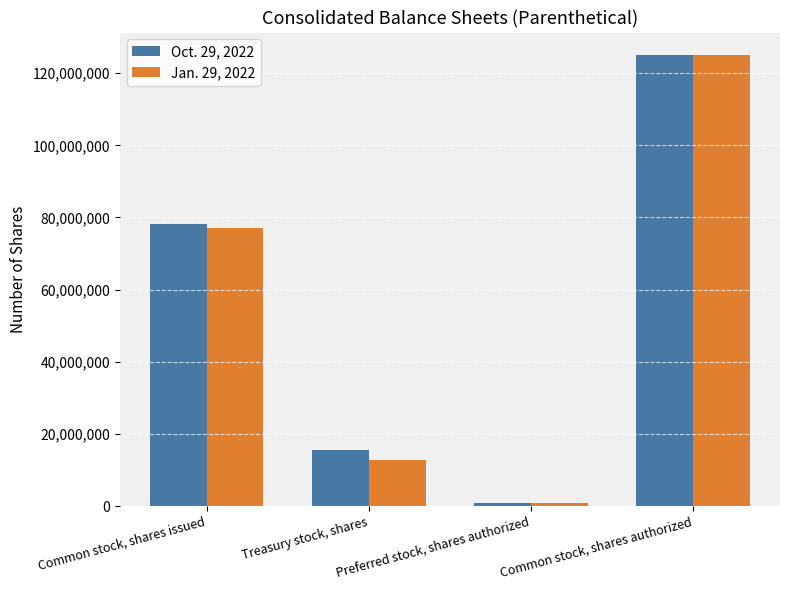

What is the spread (max minus min) of values at Common stock, shares issued?

1031947